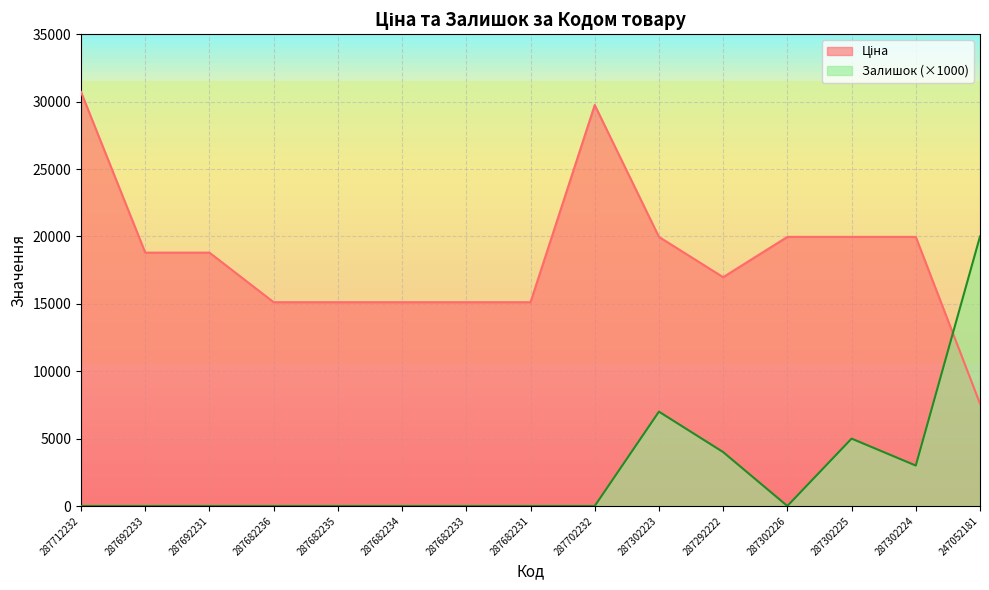

Which series changed the most between 287702232 and 287302225?

Ціна